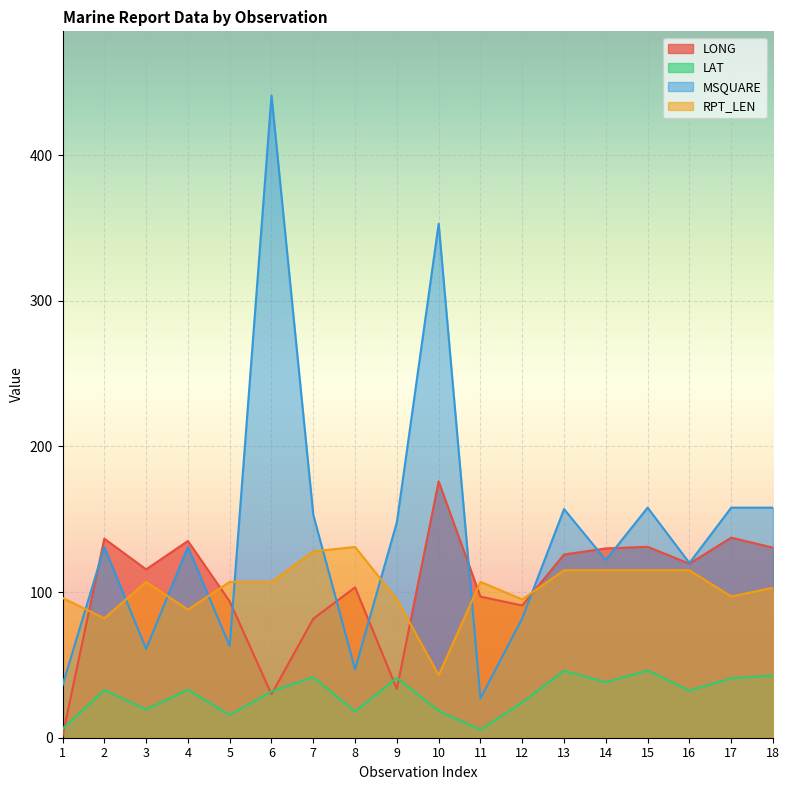

At 2, list the series in order from largest to smallest.

LONG, MSQUARE, RPT_LEN, LAT